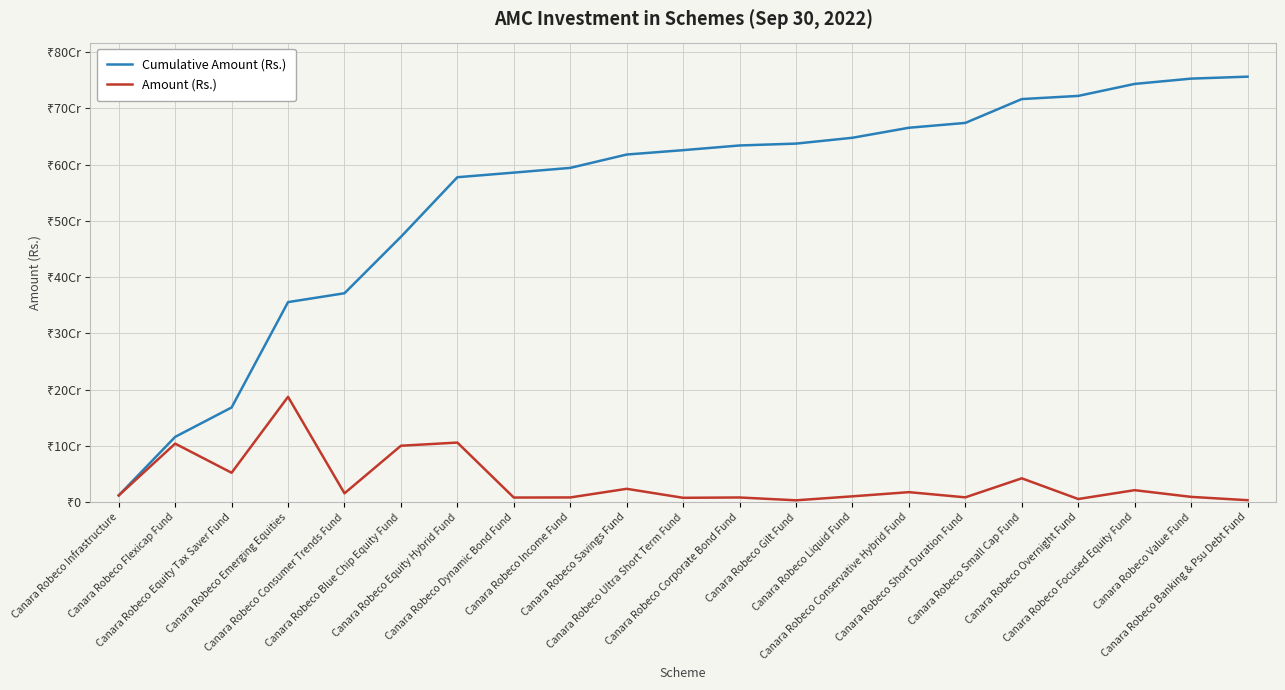

What are all the series names shown in the legend?

Cumulative Amount (Rs.), Amount (Rs.)